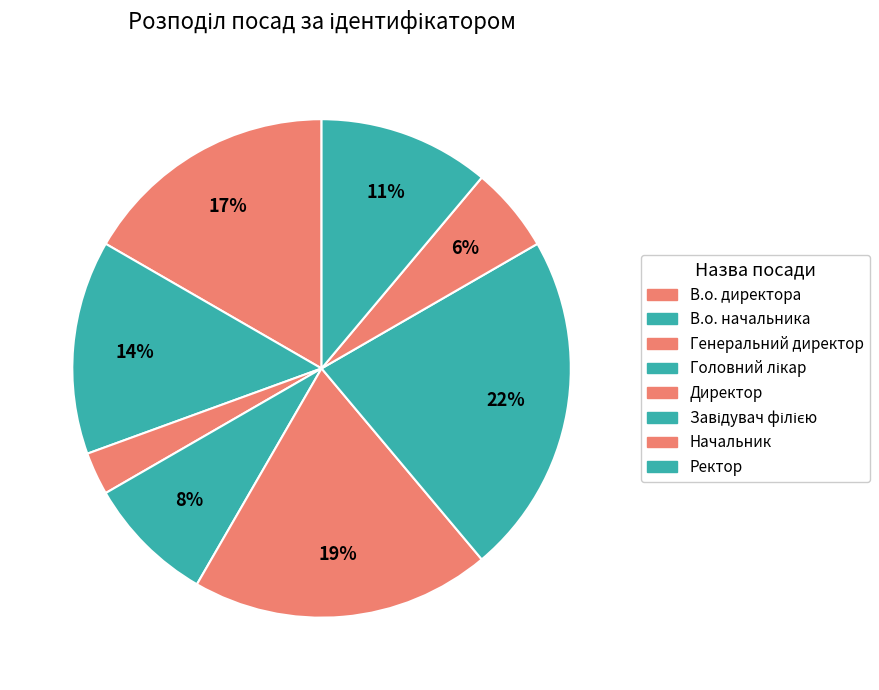

To the nearest percent, what percentage of the pie is Головний лікар?

8%